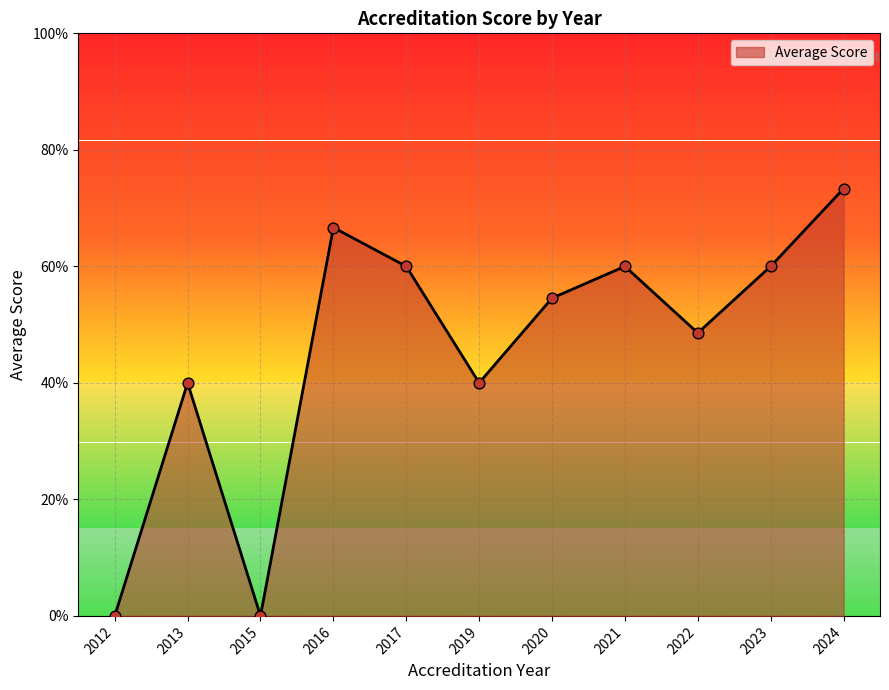

Does the chart have visible grid lines?

Yes